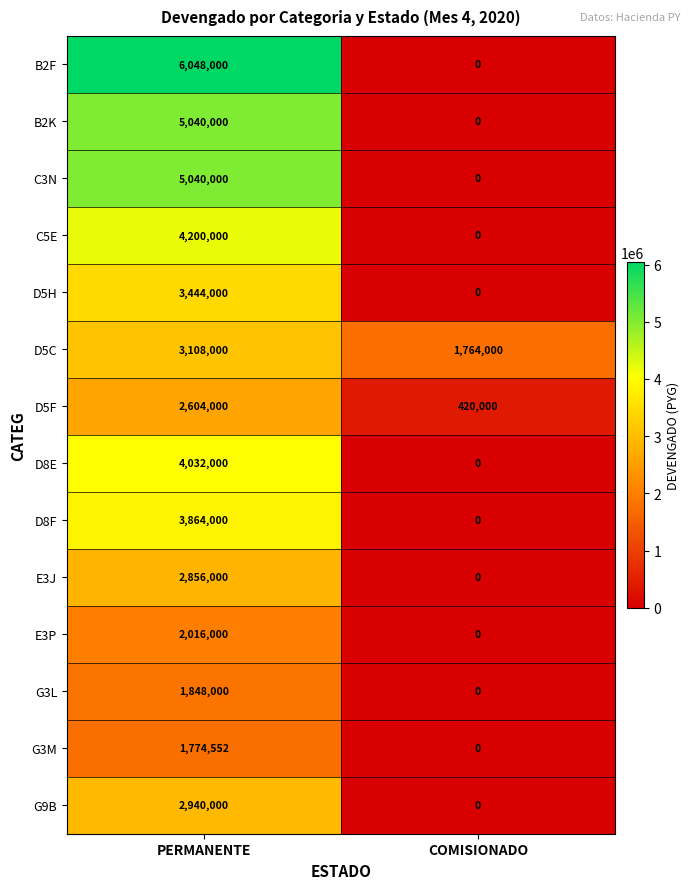

Reading left to right, what are all the values shown in this chart?

B2F: 6048000	0
B2K: 5040000	0
C3N: 5040000	0
C5E: 4200000	0
D5H: 3444000	0
D5C: 3108000	1764000
D5F: 2604000	420000
D8E: 4032000	0
D8F: 3864000	0
E3J: 2856000	0
E3P: 2016000	0
G3L: 1848000	0
G3M: 1774552	0
G9B: 2940000	0